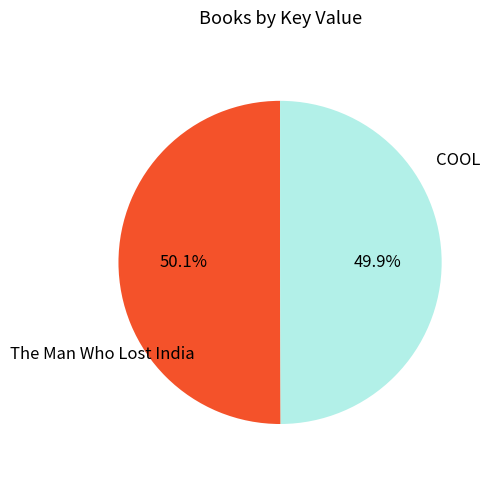

Does any single category account for the majority?

Yes